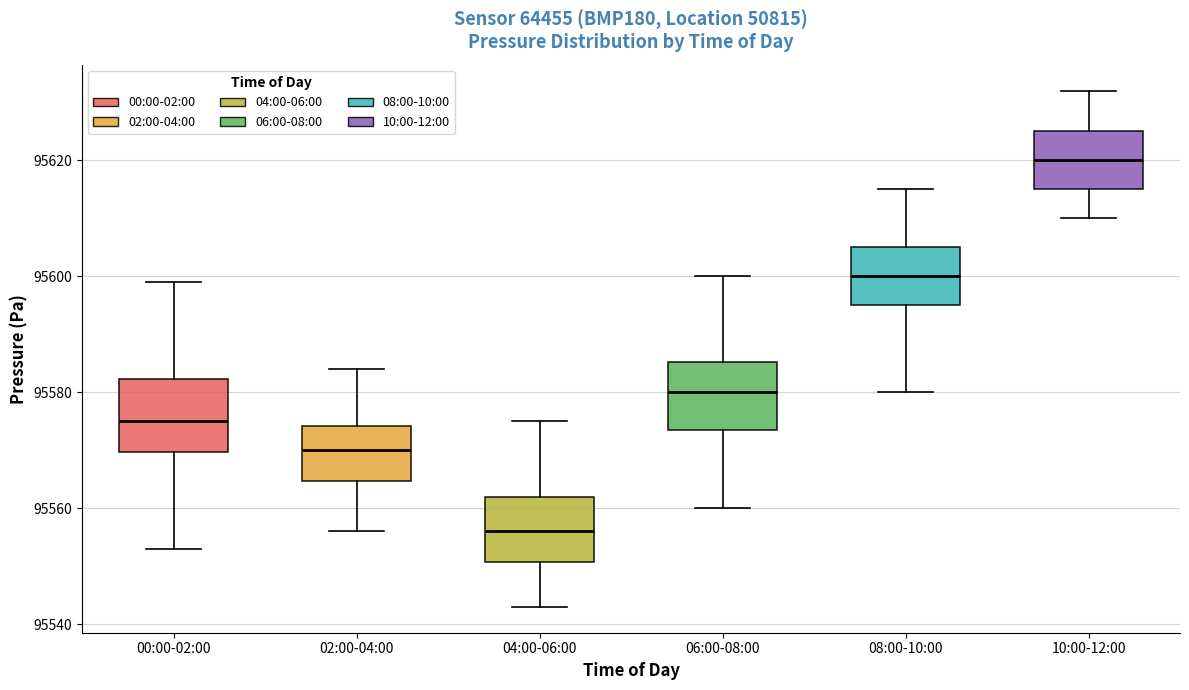

Reading left to right, read every box against the y-axis: the position of its median line, the range the box covers, and the ends of its whiskers. The values are not printed on the chart, so give them approximately, as read against the axis.

00:00-02:00: median 95576, box 95570 to 95582, whiskers 95554 to 95600
02:00-04:00: median 95570, box 95564 to 95574, whiskers 95556 to 95584
04:00-06:00: median 95556, box 95550 to 95562, whiskers 95544 to 95576
06:00-08:00: median 95580, box 95574 to 95586, whiskers 95560 to 95600
08:00-10:00: median 95600, box 95596 to 95606, whiskers 95580 to 95616
10:00-12:00: median 95620, box 95616 to 95626, whiskers 95610 to 95632